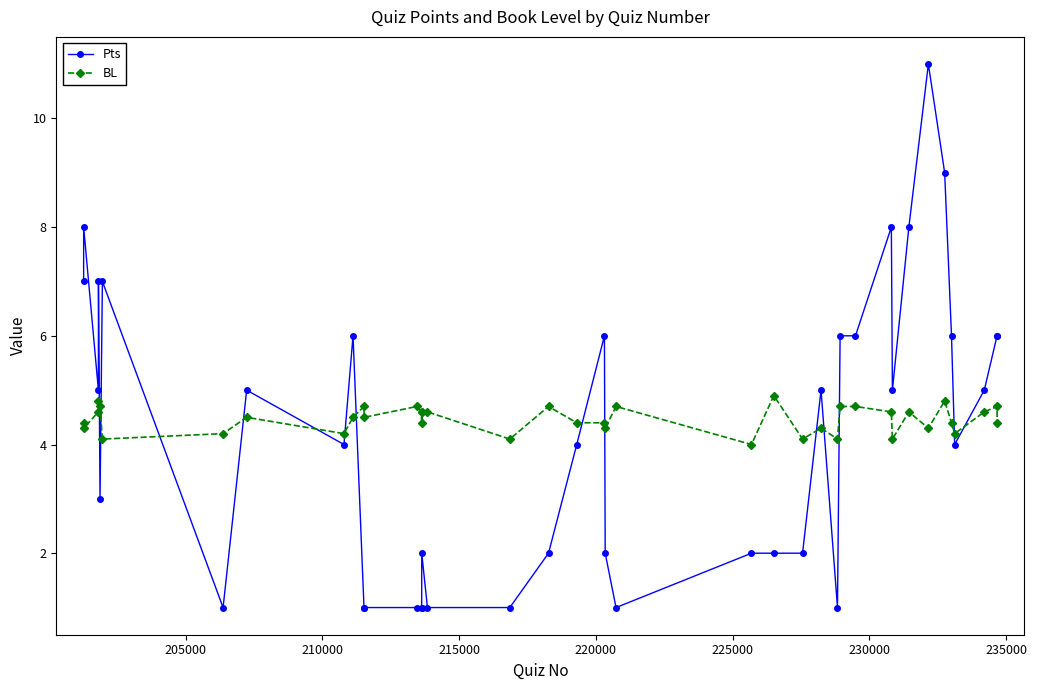

What is the sum of all BL values?

178.5